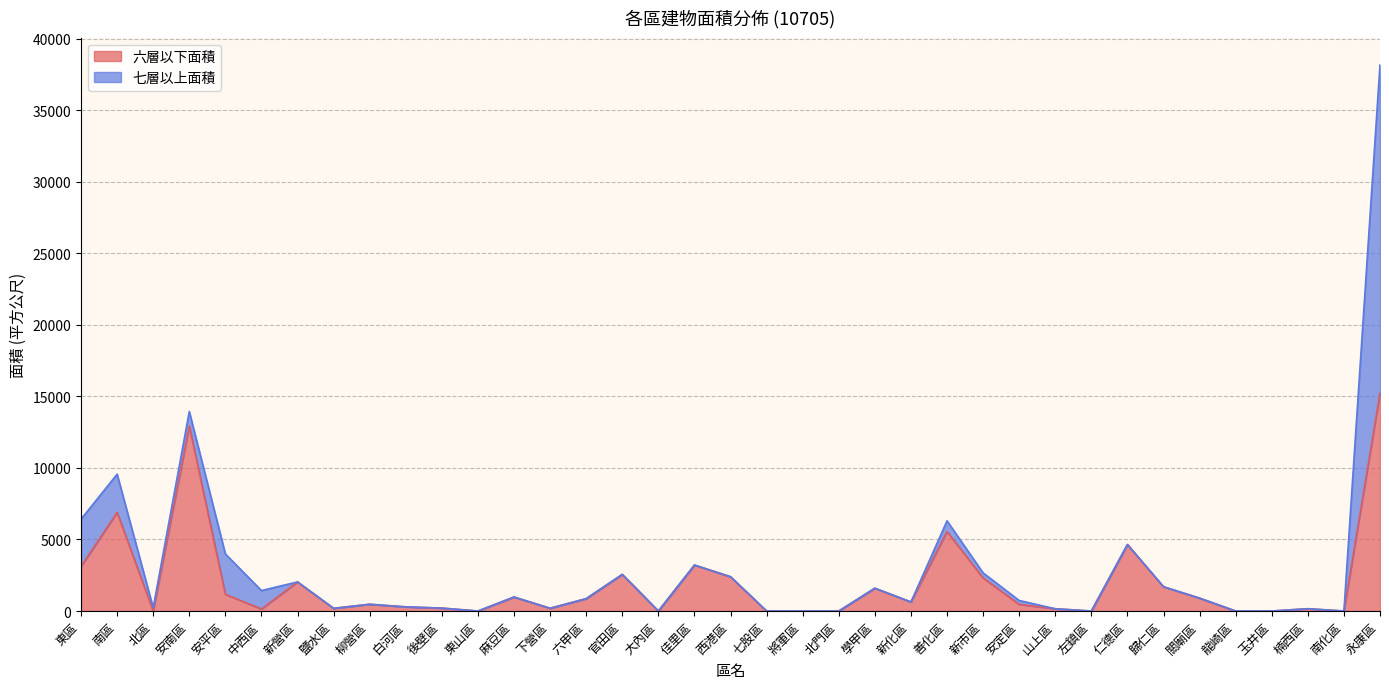

What is the change in value from 麻豆區 to 新市區?

+1334.1